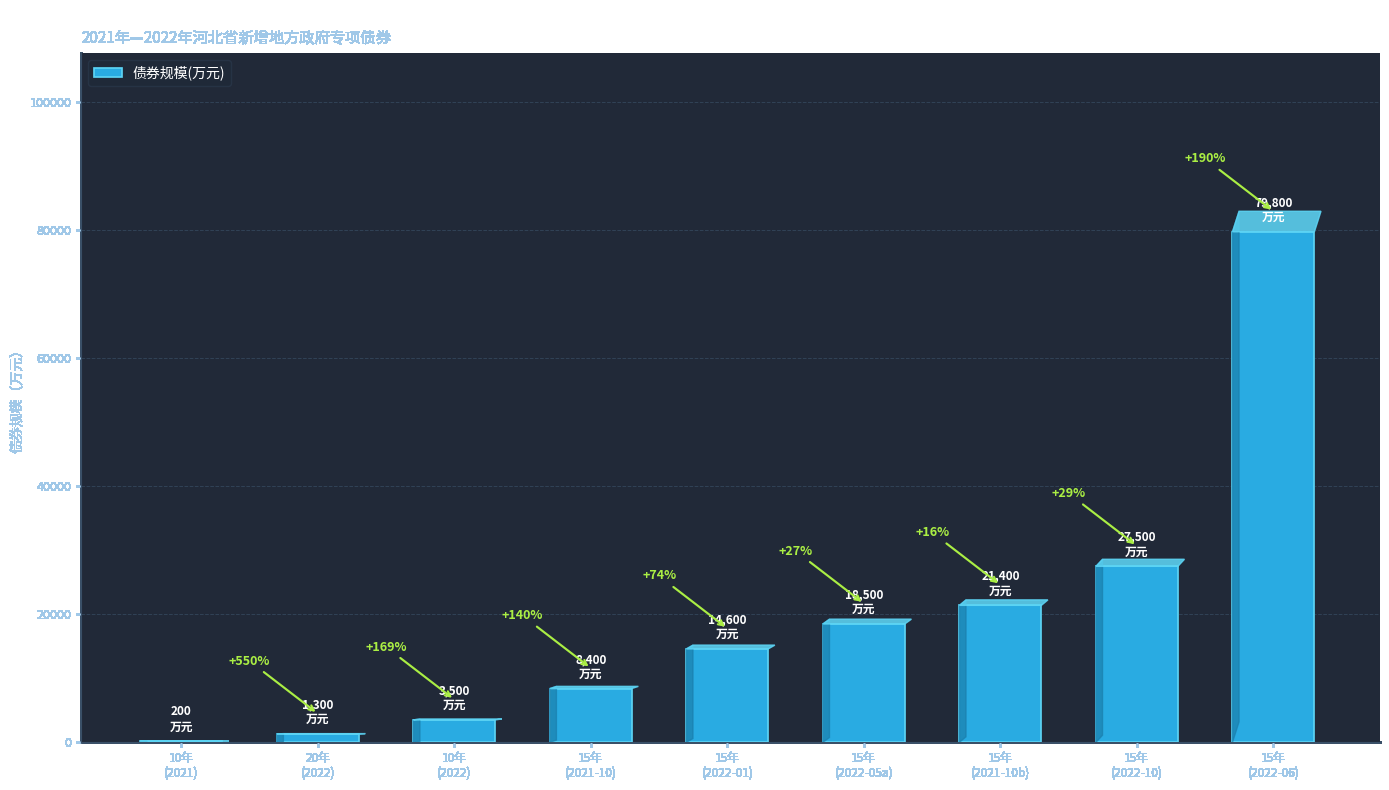

What is the average value?

19467